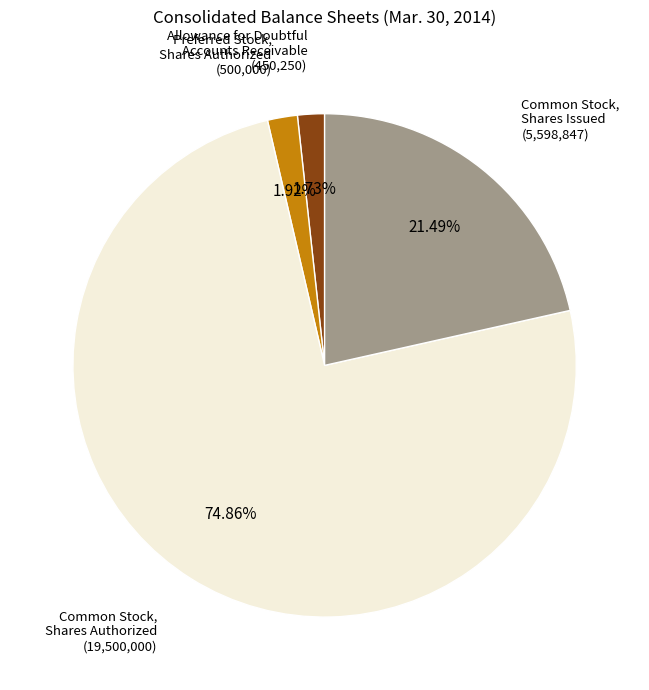

Rank the categories by value from highest to lowest.

Common Stock, Shares Authorized, Common Stock, Shares Issued, Preferred Stock, Shares Authorized, Allowance for Doubtful Accounts Receivable